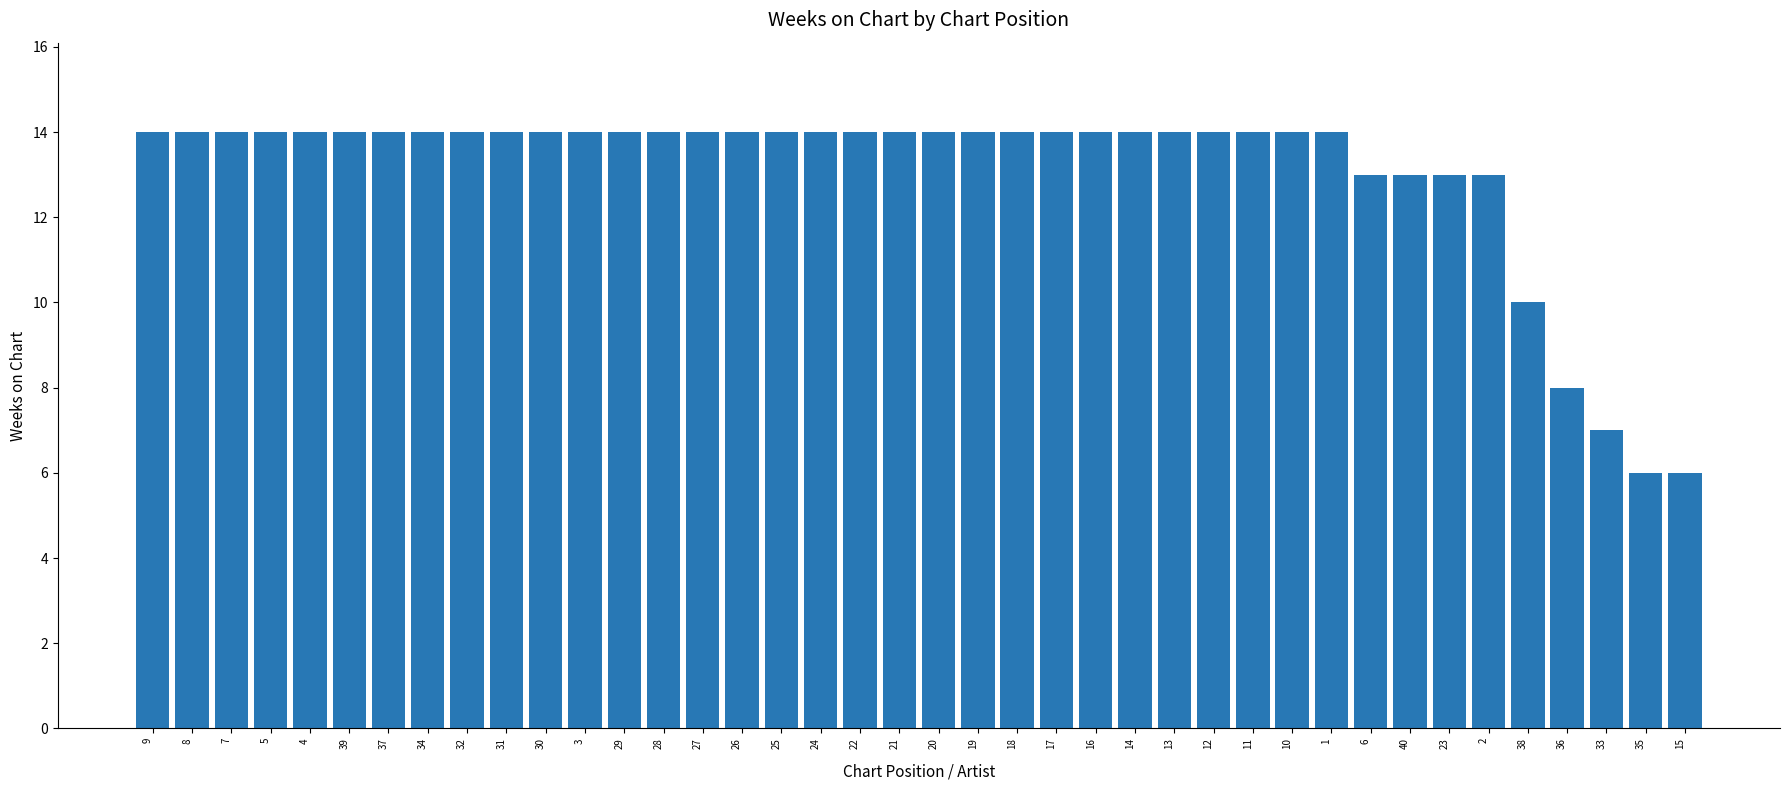

Does the chart contain stacked bars?

No